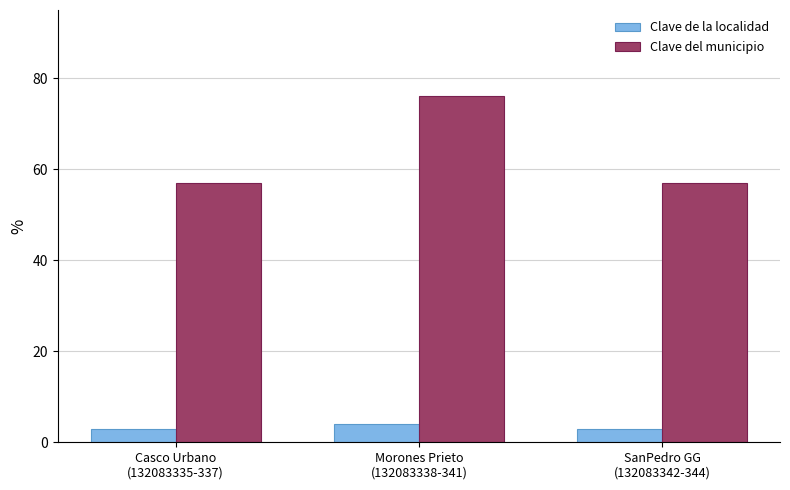

Is it true that Clave del municipio equals 57 at SanPedro GG
(132083342-344)?

True